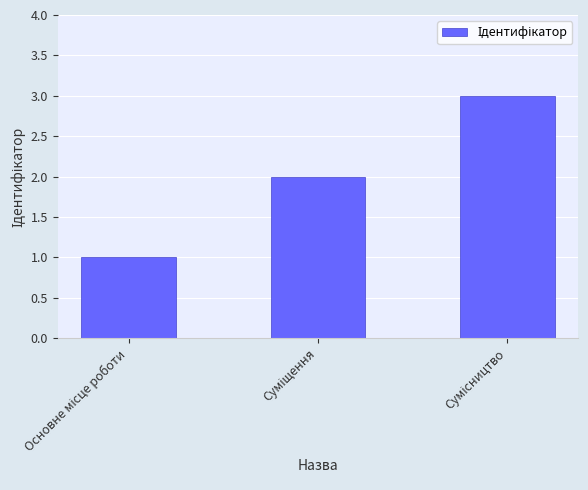

What is the sum of all values?

6